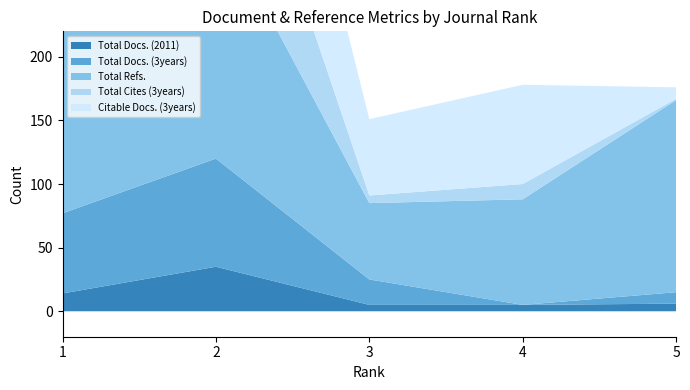

Reading right to left, what are all the values shown in this chart?

Total Docs. (2011): 6	5	5	35	14
Total Docs. (3years): 9	0	20	85	63
Total Refs.: 151	83	60	191	157
Total Cites (3years): 1	12	6	137	39
Citable Docs. (3years): 9	78	60	186	157